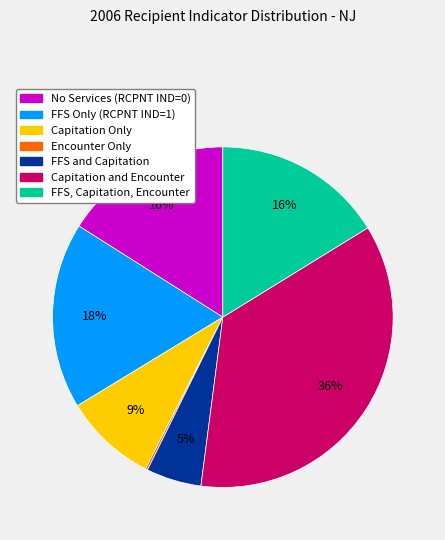

To the nearest percent, what is the average slice percentage?

14%